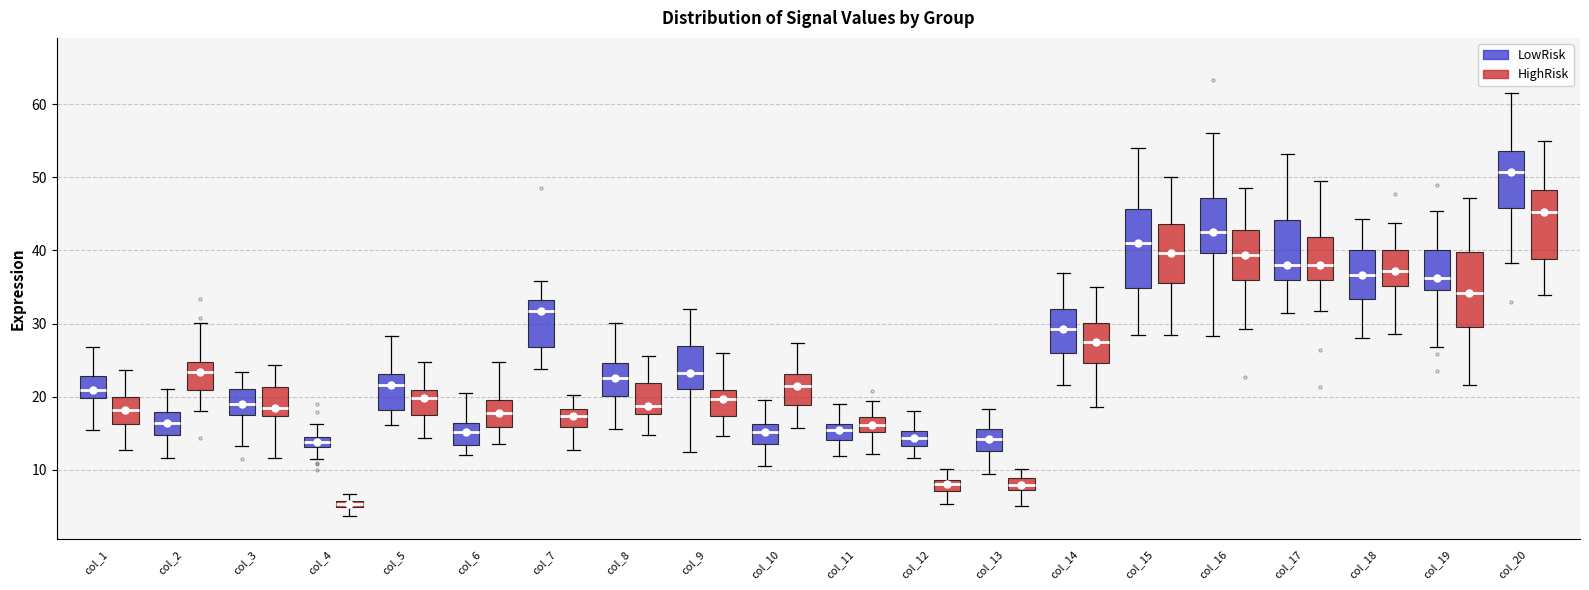

Which box's median line is the lowest?

col_4 (HighRisk)